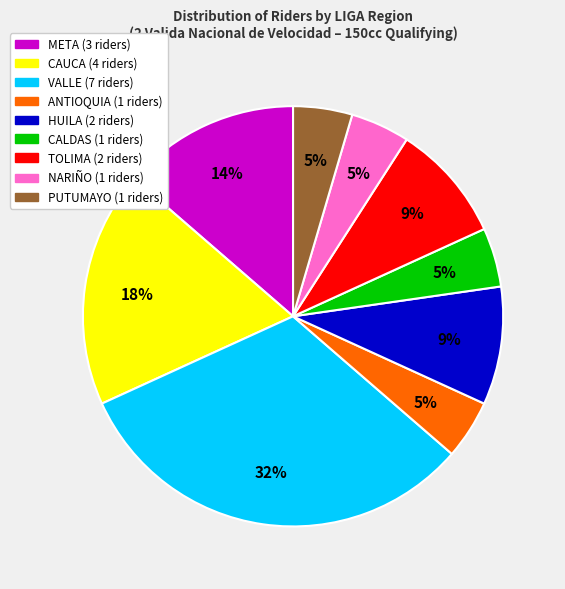

Does any single category account for the majority?

No